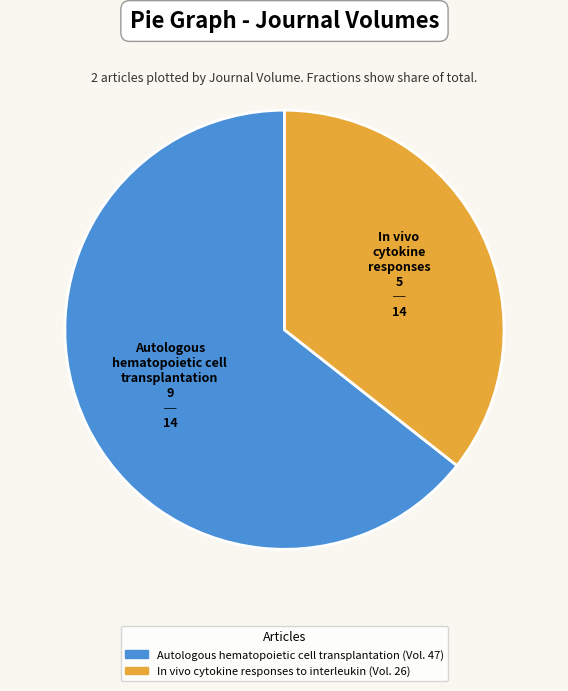

Count the number of slices in the pie.

2